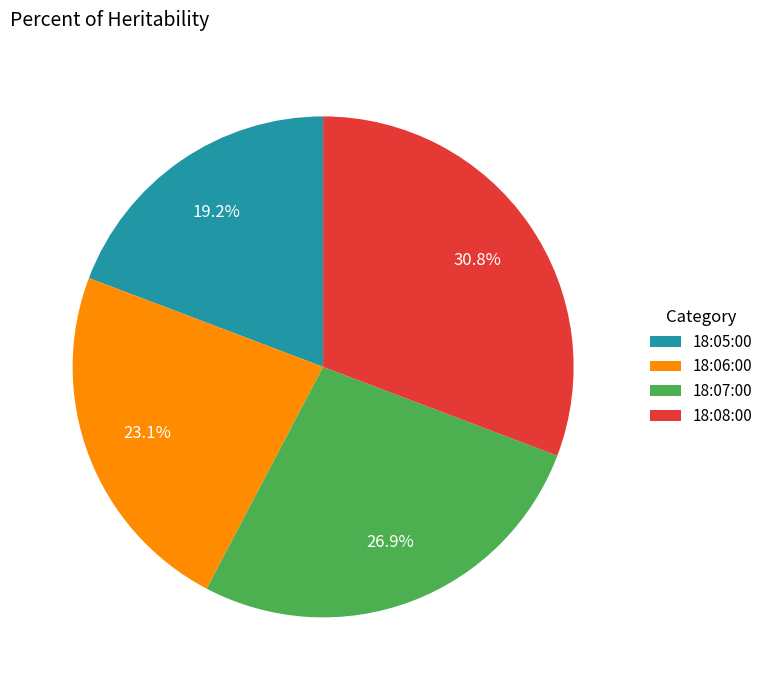

Rank the categories by value from lowest to highest.

18:05:00, 18:06:00, 18:07:00, 18:08:00